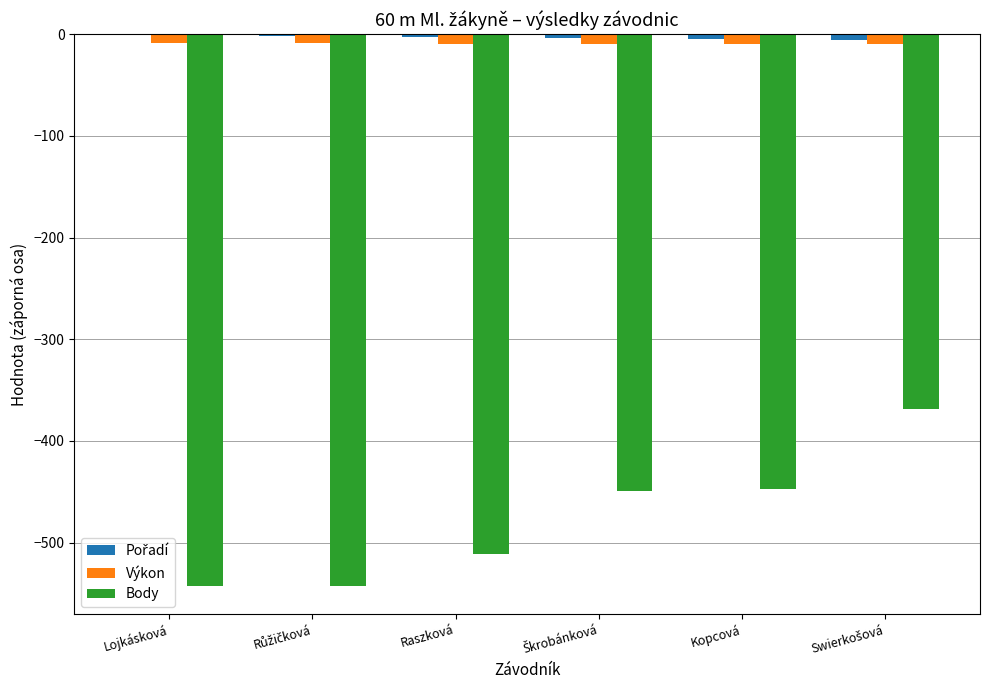

What is the sum of all Body values?

-2862.0